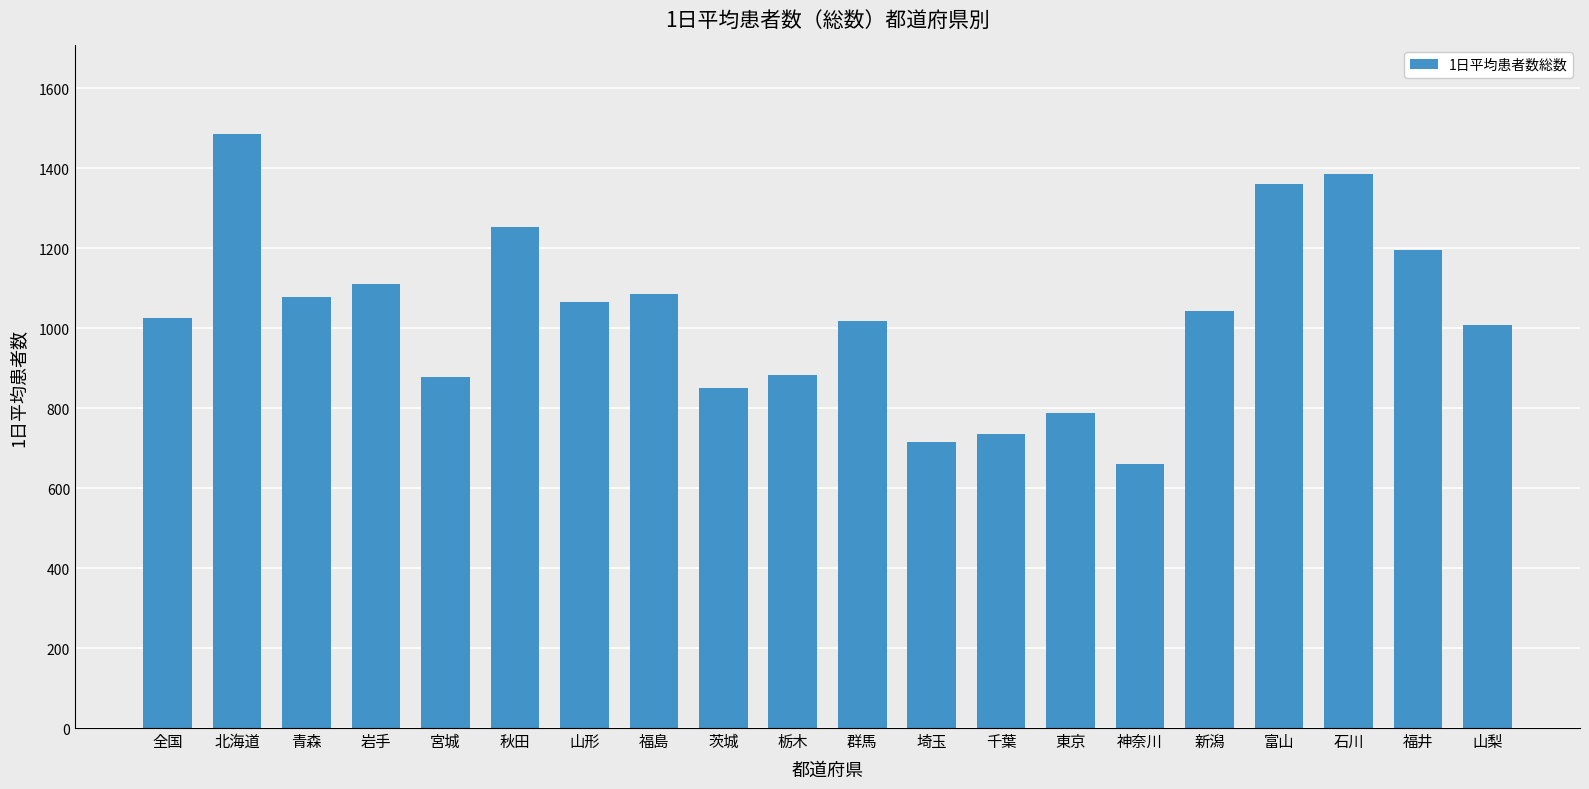

What is the difference between the values at 福島 and 栃木?

201.7